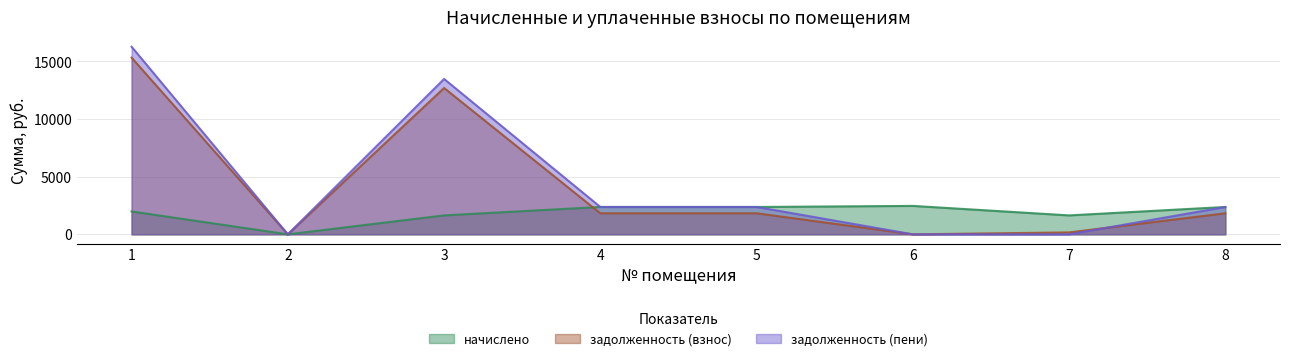

What is the maximum value shown in the chart?

16279.8